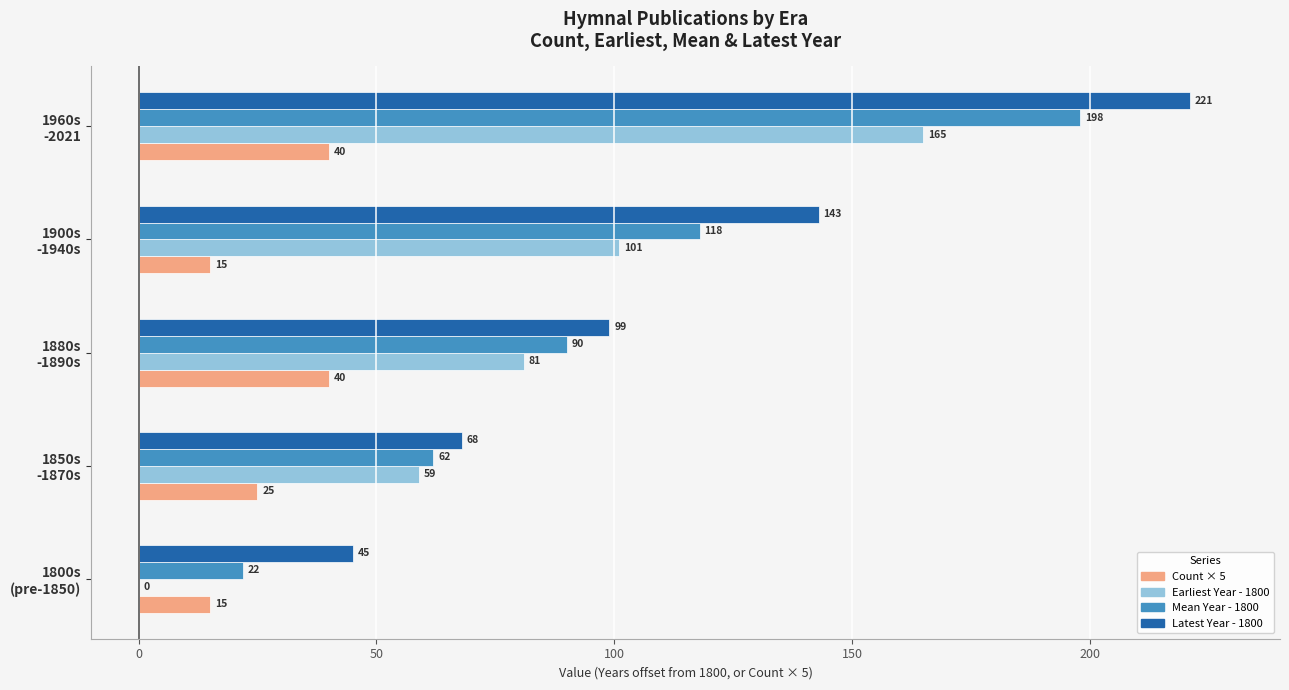

How many Latest Year - 1800 values are between 68 and 143?

3